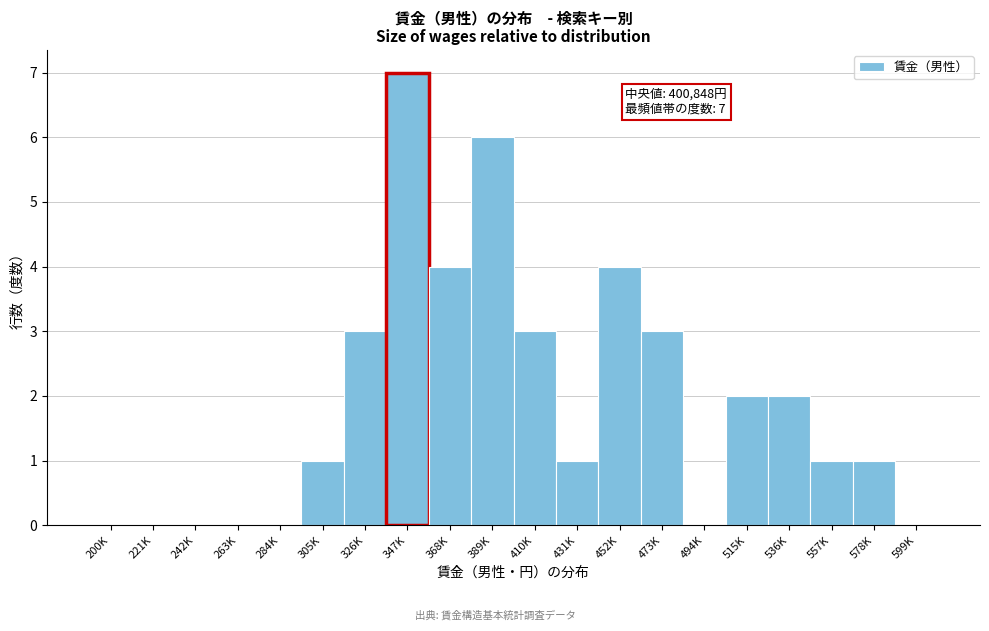

Reading left to right, transcribe all the data shown in this chart.

200K=0	221K=0	242K=0	263K=0	284K=0	305K=1	326K=3	347K=7	368K=4	389K=6	410K=3	431K=1	452K=4	473K=3	494K=0	515K=2	536K=2	557K=1	578K=1	599K=0